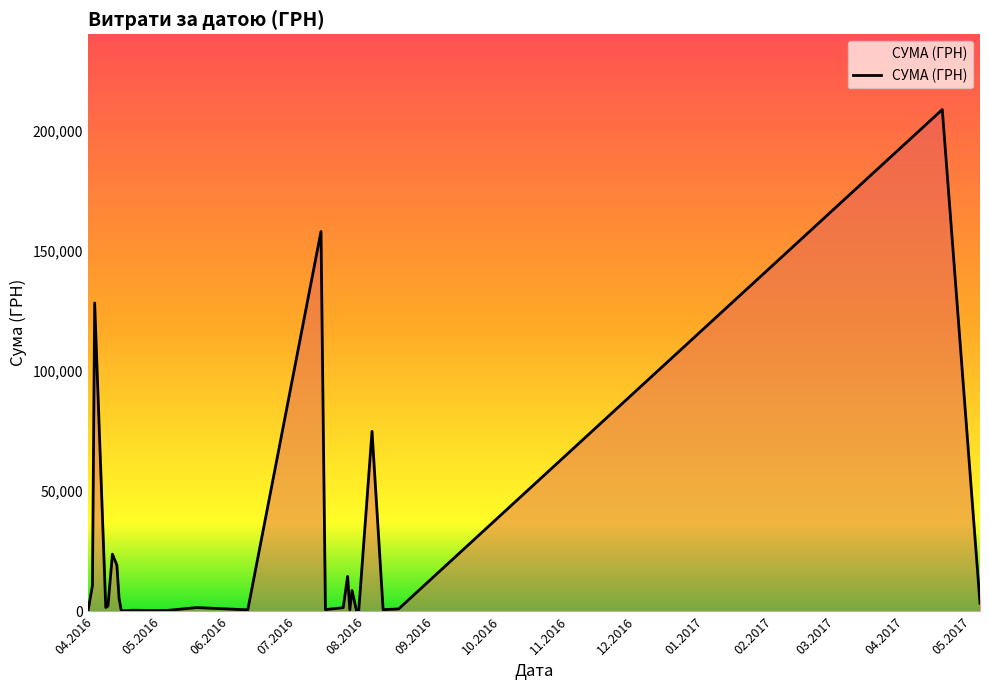

What is the greatest value displayed?

208966.6